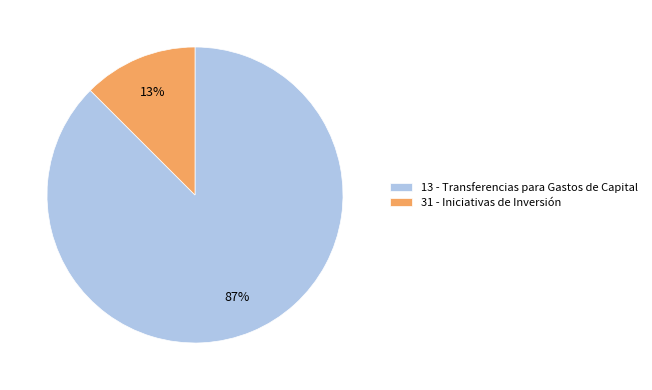

To the nearest percent, what is the average slice percentage?

50%